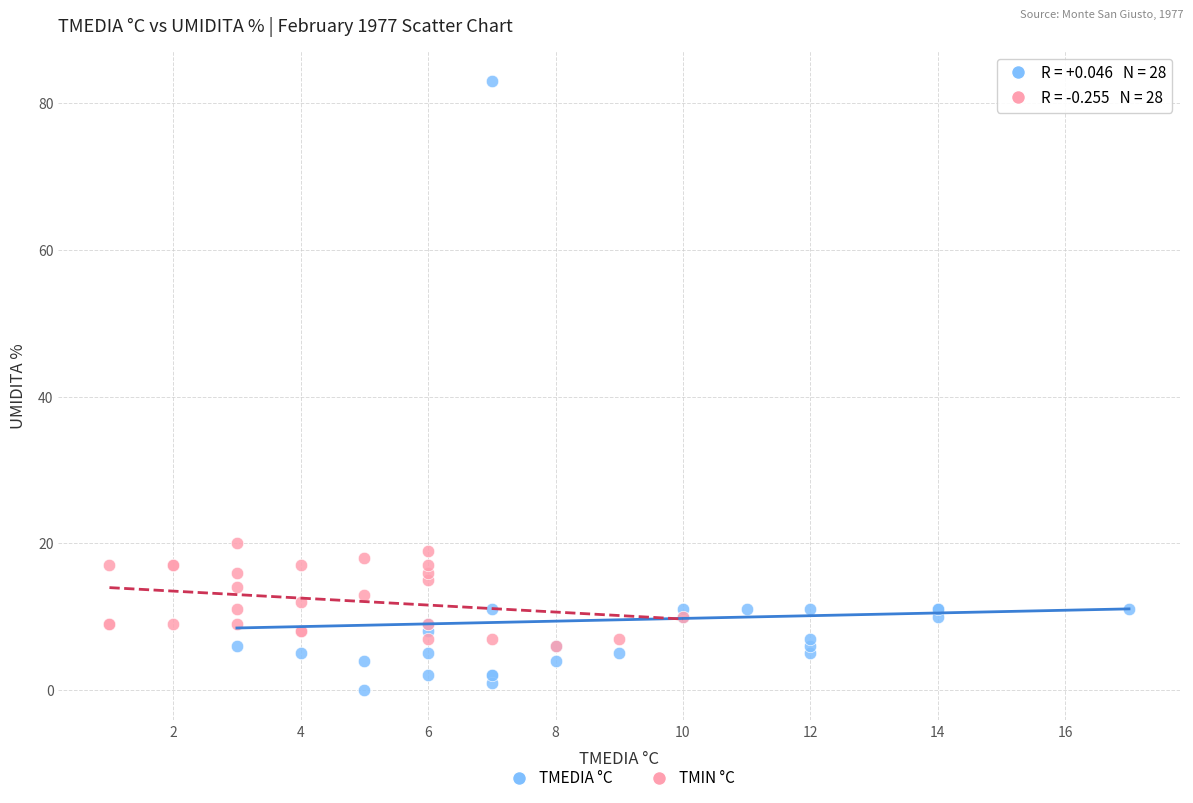

Which series reaches the minimum Y coordinate?

TMEDIA °C